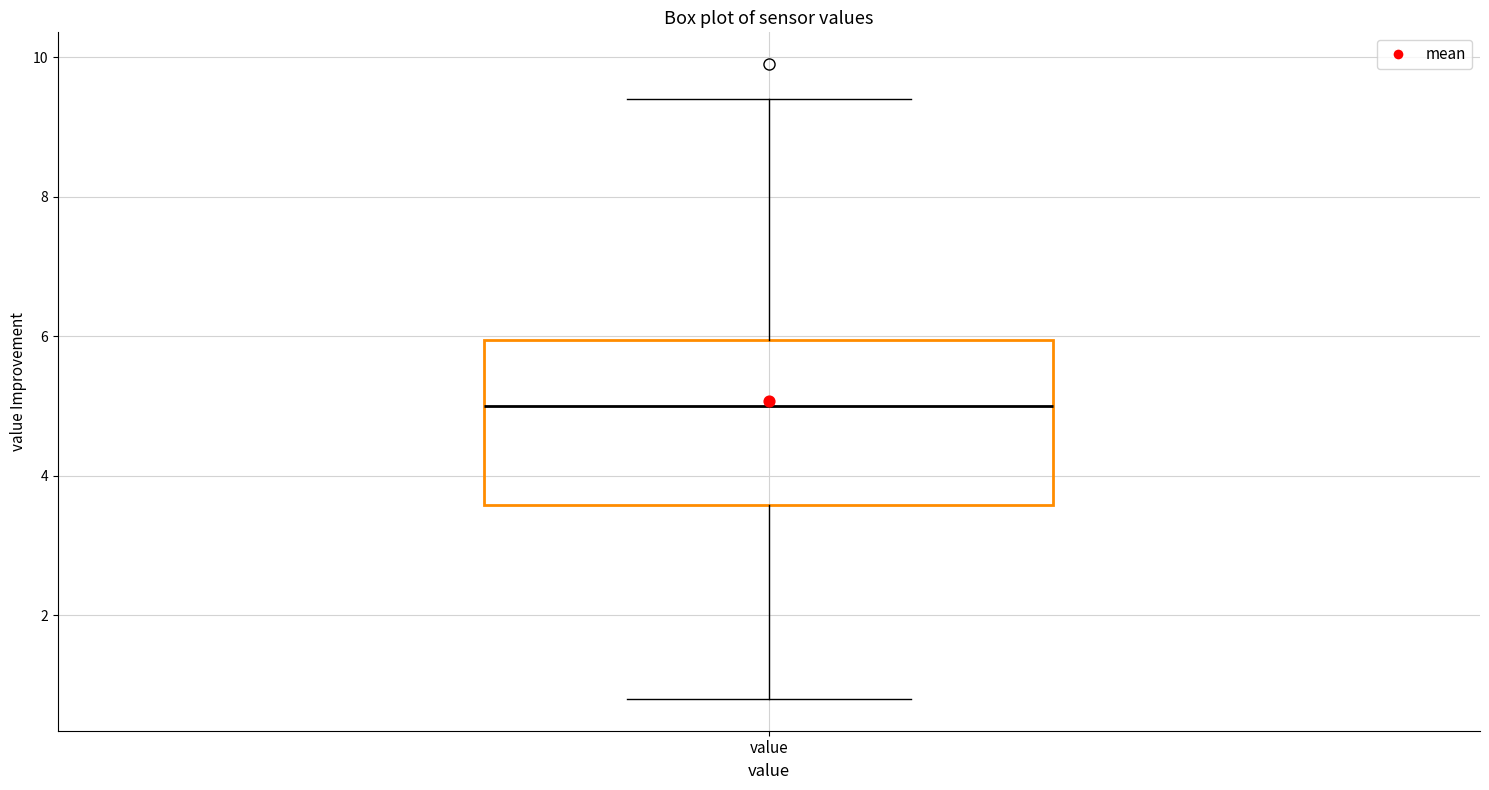

Read this box plot against the y-axis: the position of the median line, the range covered by the box, and the ends of both whiskers. The values are not printed on the chart, so give them approximately, as read against the axis.

median 5.0, box 3.6 to 6.0, whiskers 0.8 to 9.4